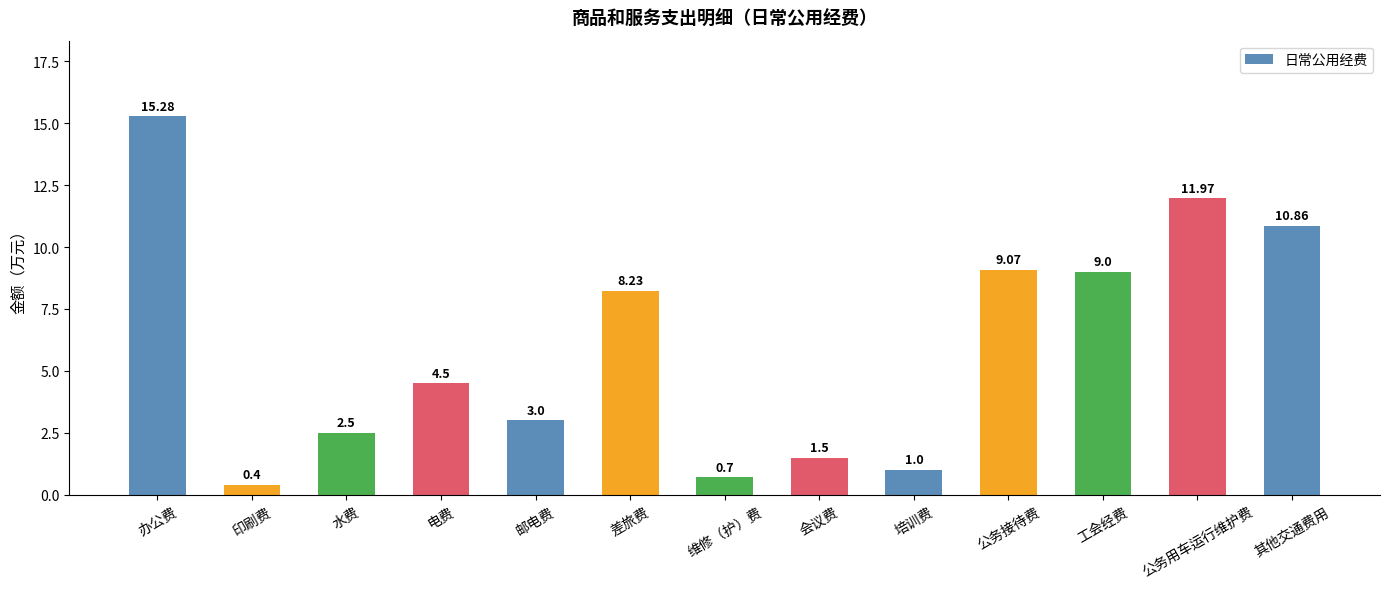

What is the label of the 1st bar from the right?

其他交通费用